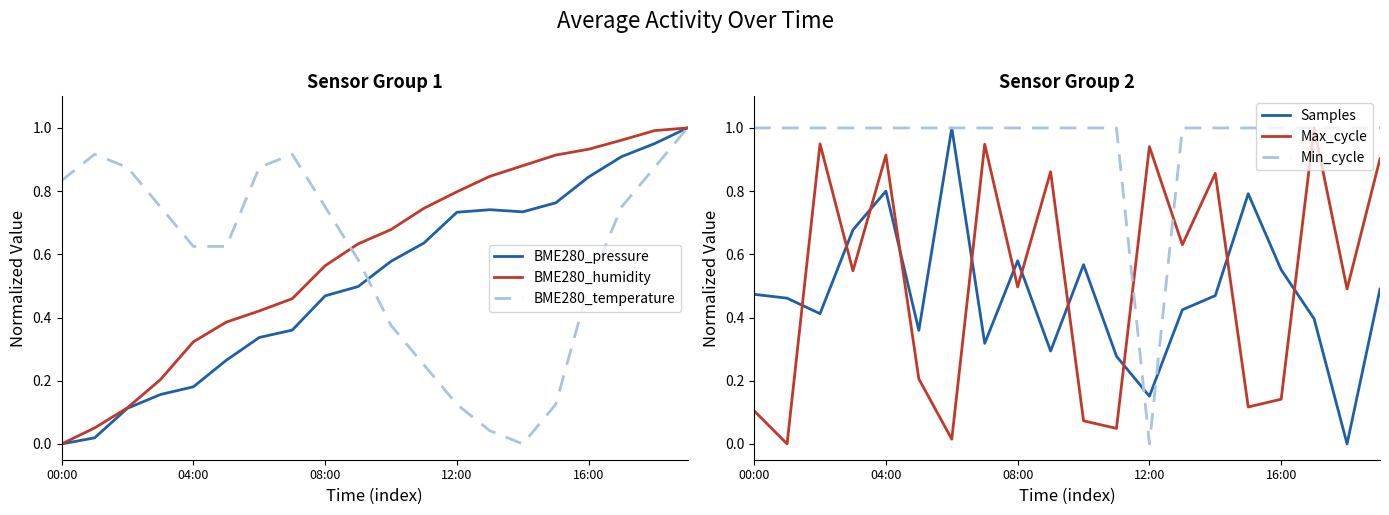

Reading left to right, transcribe all the data shown in this chart.

BME280_pressure: 0.0	0.0	0.1	0.2	0.2	0.3	0.3	0.4	0.5	0.5	0.6	0.6	0.7	0.7	0.7	0.8	0.8	0.9	1.0	1.0
BME280_humidity: 0.0	0.1	0.1	0.2	0.3	0.4	0.4	0.5	0.6	0.6	0.7	0.7	0.8	0.8	0.9	0.9	0.9	1.0	1.0	1.0
BME280_temperature: 0.8	0.9	0.9	0.7	0.6	0.6	0.9	0.9	0.7	0.6	0.4	0.3	0.1	0.0	0.0	0.1	0.5	0.7	0.9	1.0
Samples: 0.5	0.5	0.4	0.7	0.8	0.4	1.0	0.3	0.6	0.3	0.6	0.3	0.2	0.4	0.5	0.8	0.6	0.4	0.0	0.5
Max_cycle: 0.1	0.0	0.9	0.5	0.9	0.2	0.0	0.9	0.5	0.9	0.1	0.0	0.9	0.6	0.9	0.1	0.1	1.0	0.5	0.9
Min_cycle: 1.0	1.0	1.0	1.0	1.0	1.0	1.0	1.0	1.0	1.0	1.0	1.0	0.0	1.0	1.0	1.0	1.0	1.0	1.0	1.0